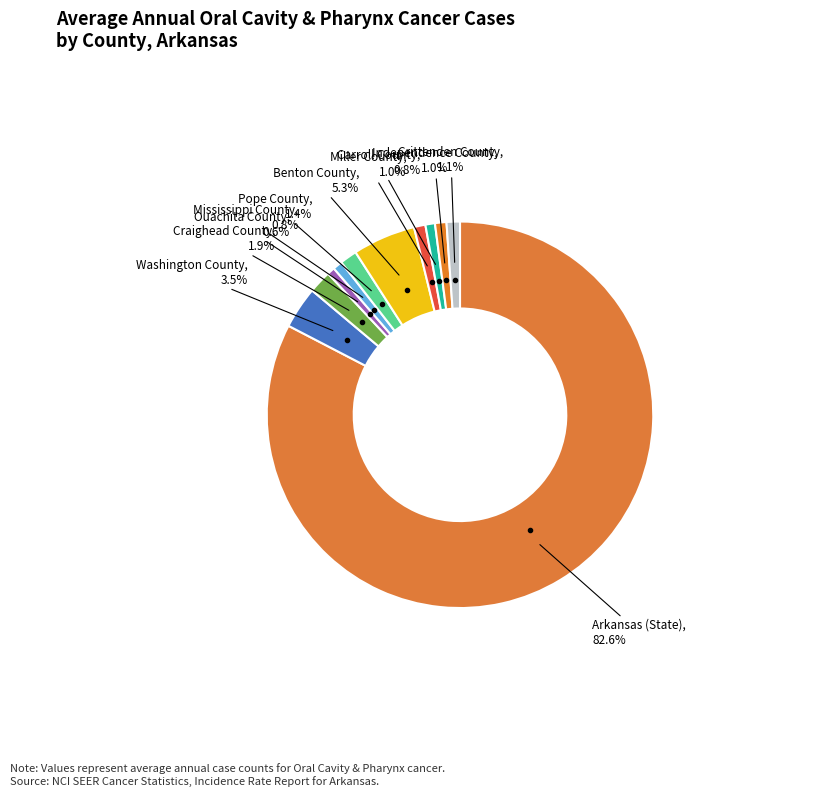

Which category has the biggest portion of the pie?

Arkansas (State)